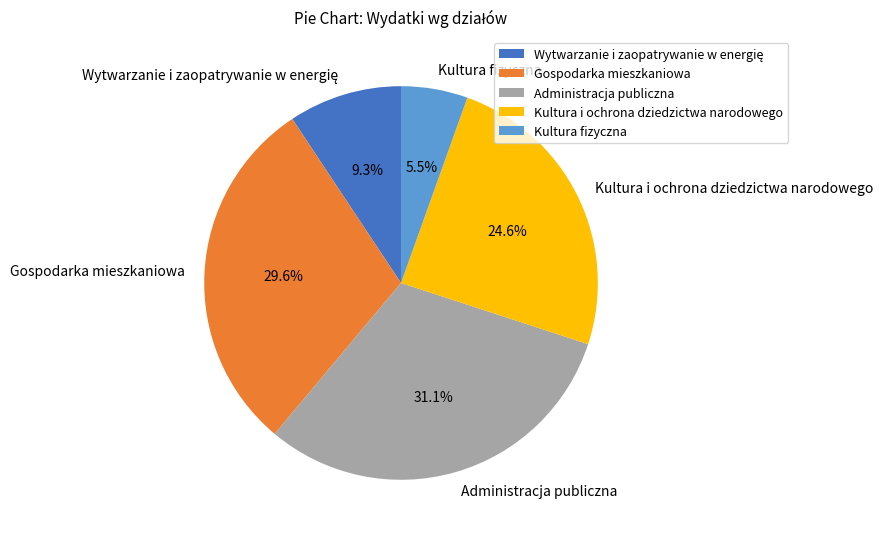

What is the total percentage of Kultura i ochrona dziedzictwa narodowego and Administracja publiczna?

55.6%